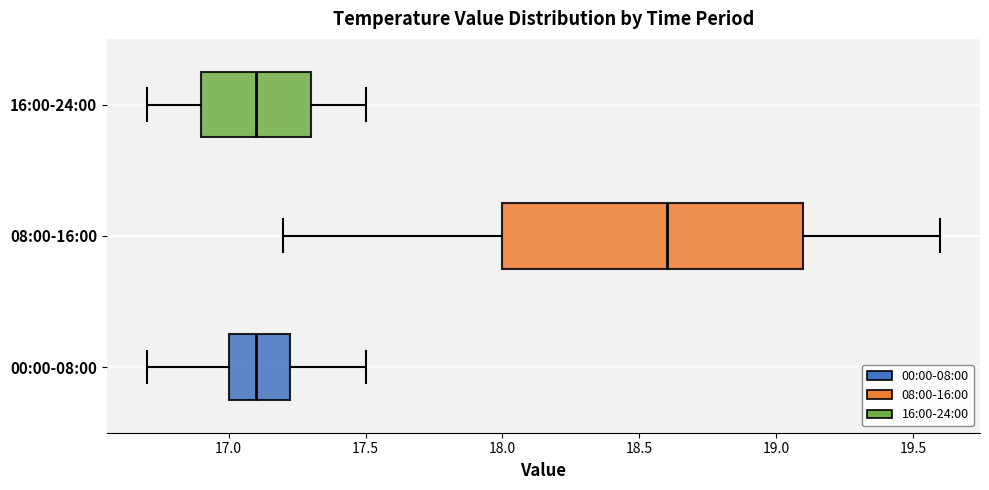

Reading bottom to top, read every box against the x-axis: the position of its median line, the range the box covers, and the ends of its whiskers. The values are not printed on the chart, so give them approximately, as read against the axis.

00:00-08:00: median 17.10, box 17.00 to 17.25, whiskers 16.70 to 17.50
08:00-16:00: median 18.60, box 18.00 to 19.10, whiskers 17.20 to 19.60
16:00-24:00: median 17.10, box 16.90 to 17.30, whiskers 16.70 to 17.50